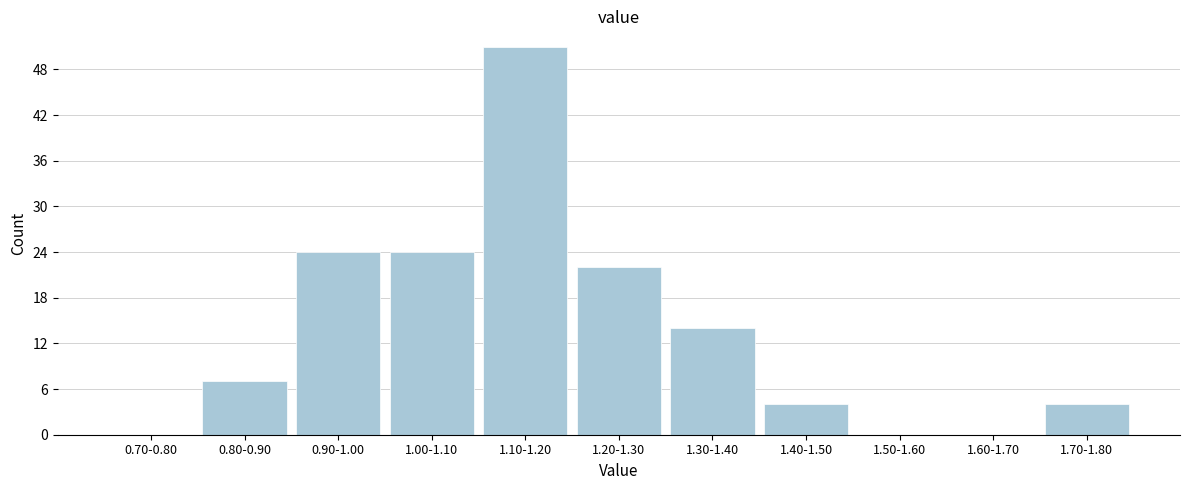

Reading right to left, what are all the values shown in this chart?

1.70-1.80=4	1.60-1.70=0	1.50-1.60=0	1.40-1.50=4	1.30-1.40=14	1.20-1.30=22	1.10-1.20=51	1.00-1.10=24	0.90-1.00=24	0.80-0.90=7	0.70-0.80=0